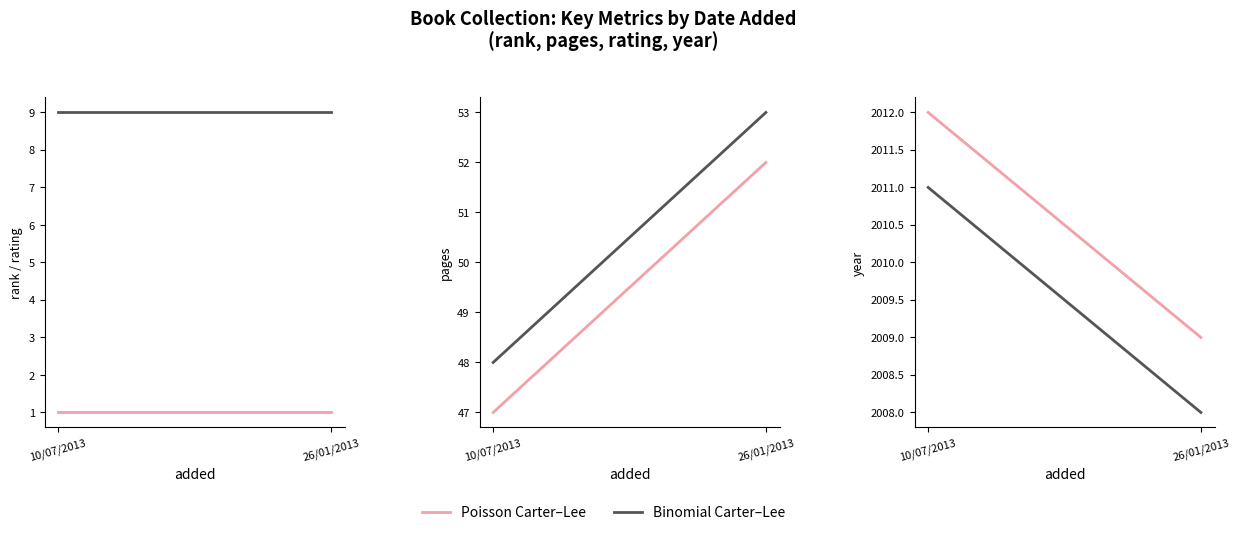

What is the total value across all series at 26/01/2013?

4132